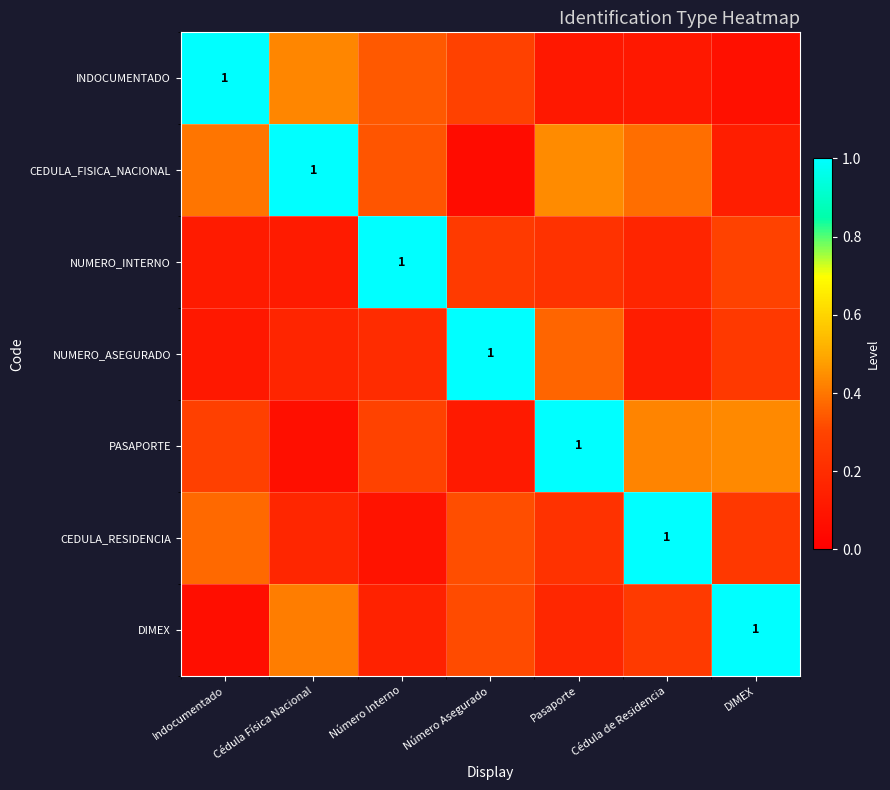

What is the difference between the NUMERO_INTERNO values at Número Asegurado and Cédula Física Nacional?

0.1